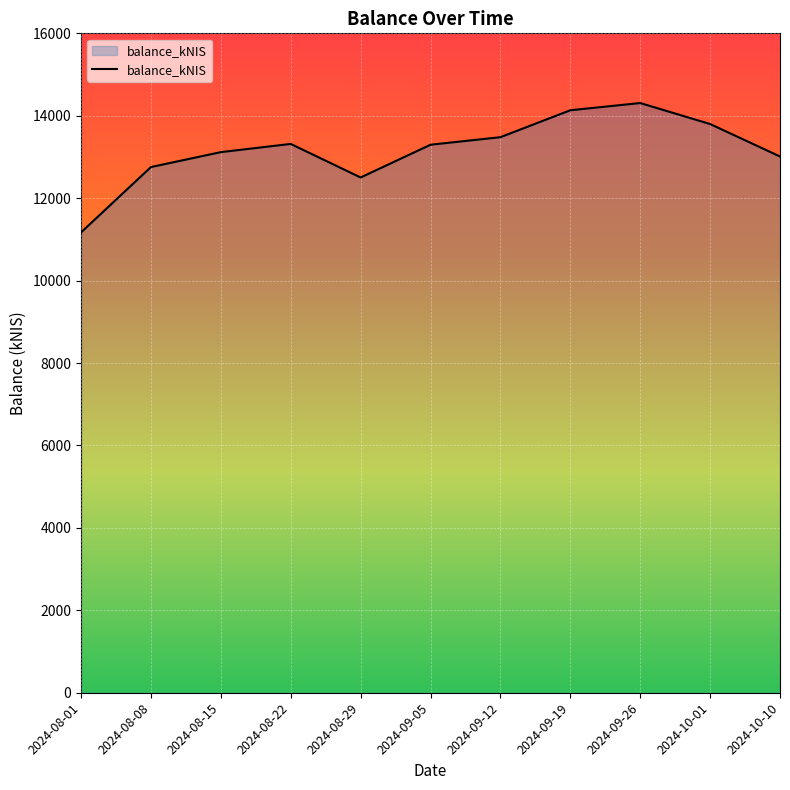

What is the difference between the maximum and minimum values?

3139.5